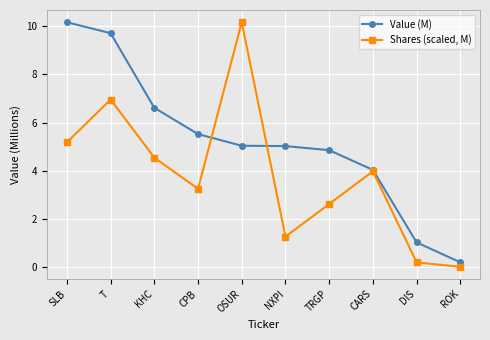

What is the total value across all series at CARS?

8.0